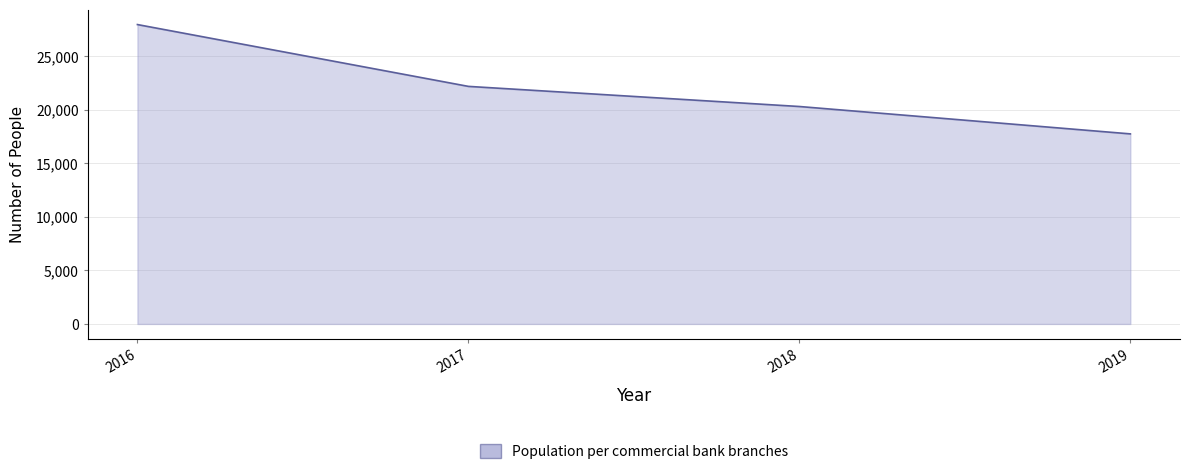

List the labels in order of value, largest first.

2016, 2017, 2018, 2019